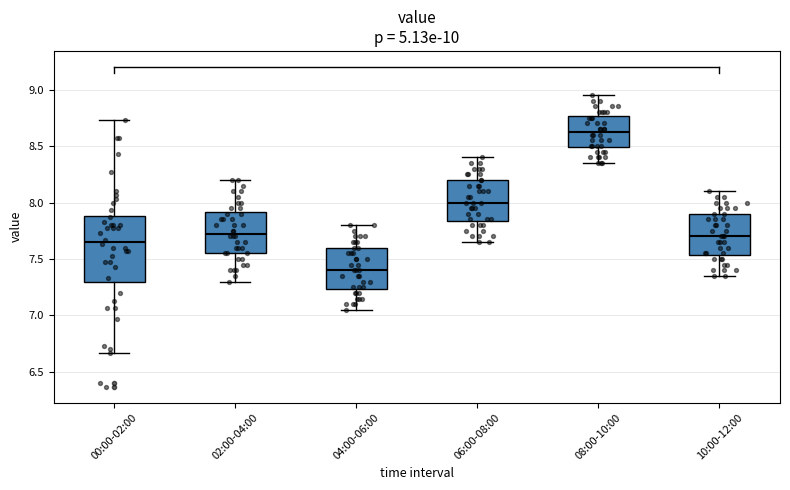

Which box has the lowest median line?

04:00-06:00